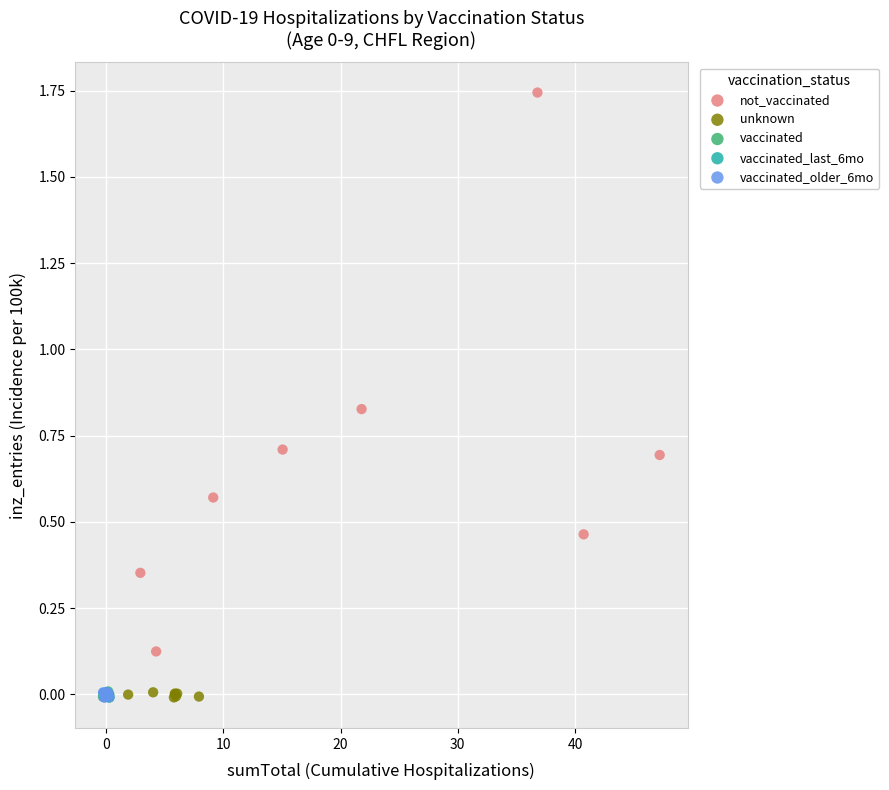

Which series contains the highest Y value?

not_vaccinated